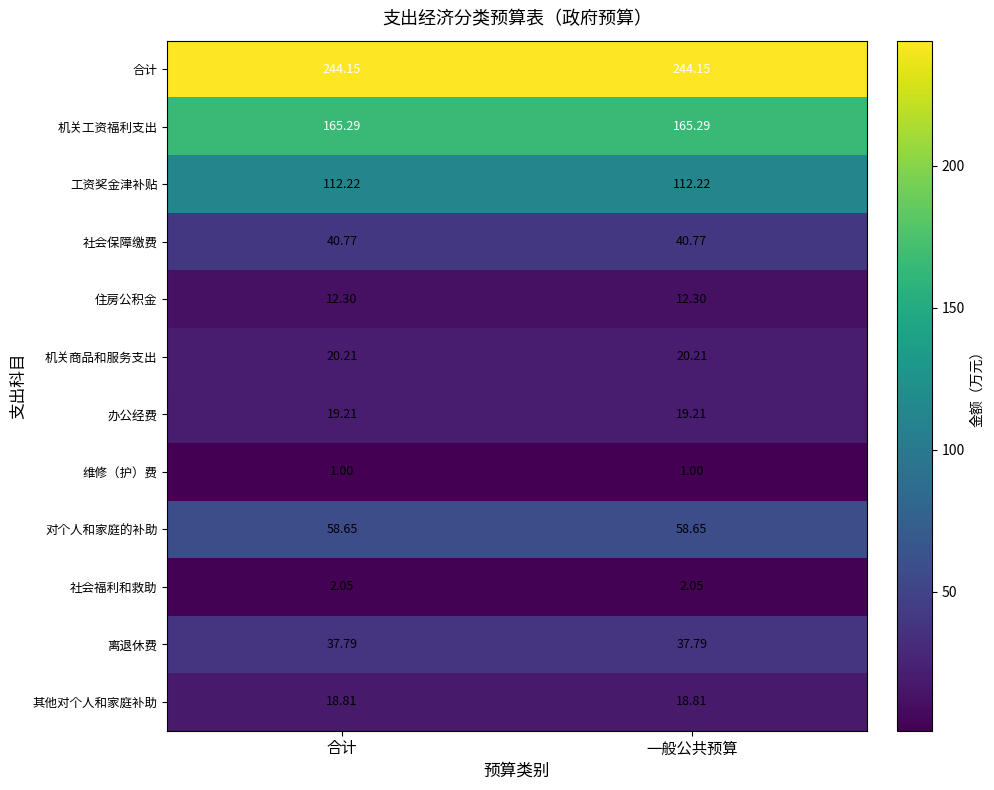

At 合计, list the series in order from smallest to largest.

维修（护）费, 社会福利和救助, 住房公积金, 其他对个人和家庭补助, 办公经费, 机关商品和服务支出, 离退休费, 社会保障缴费, 对个人和家庭的补助, 工资奖金津补贴, 机关工资福利支出, 合计